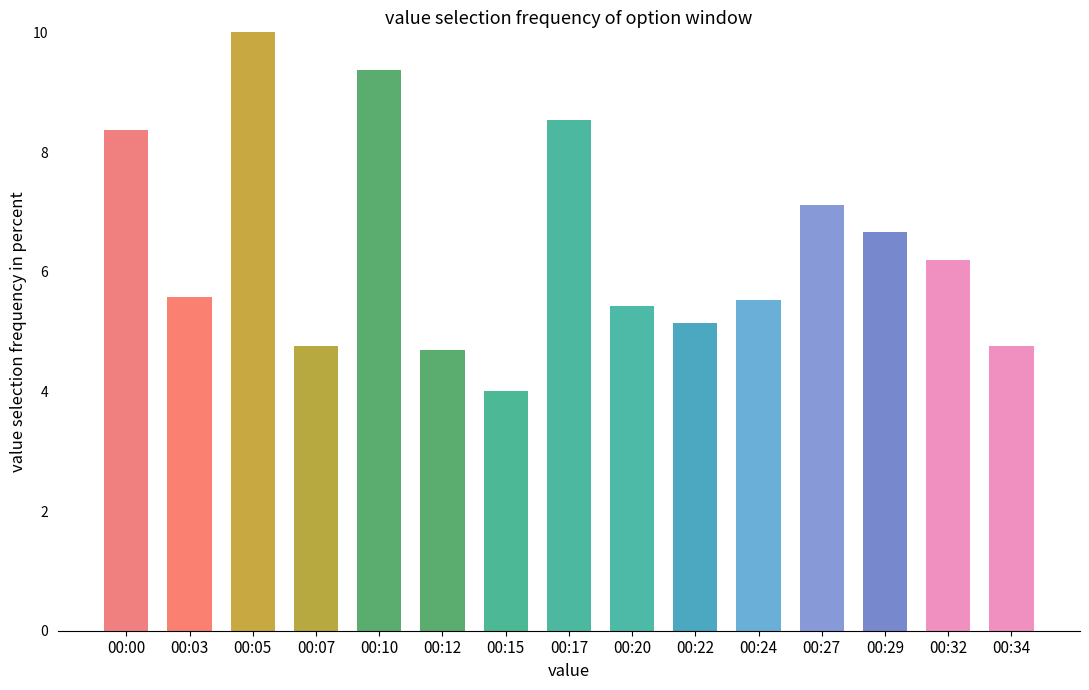

What is the approximate value at 00:15?

4.0